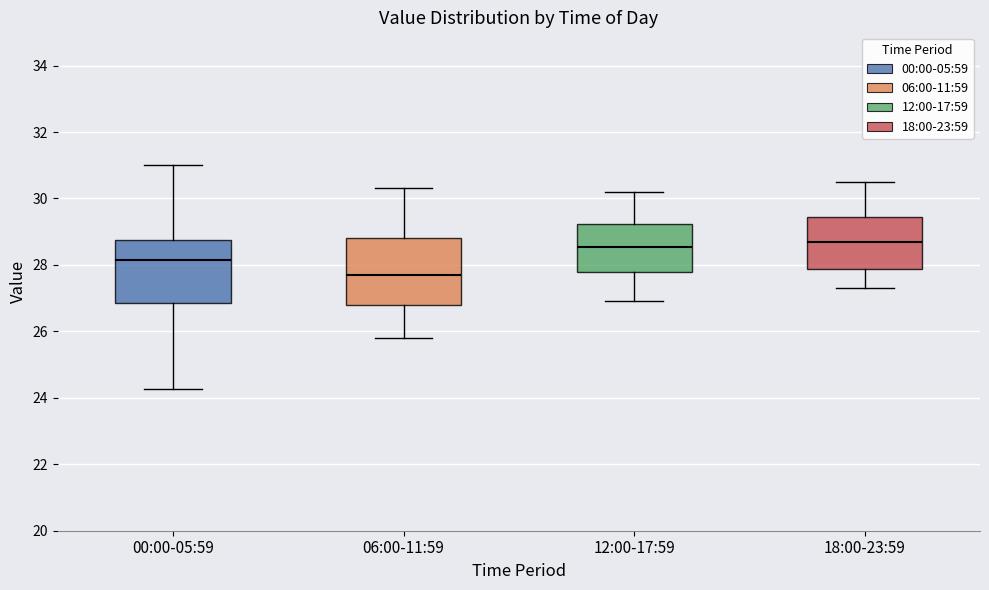

Where does the median line of the box for 12:00-17:59 sit on the y-axis? The values are not printed on the chart, so give them approximately, as read against the axis.

28.6